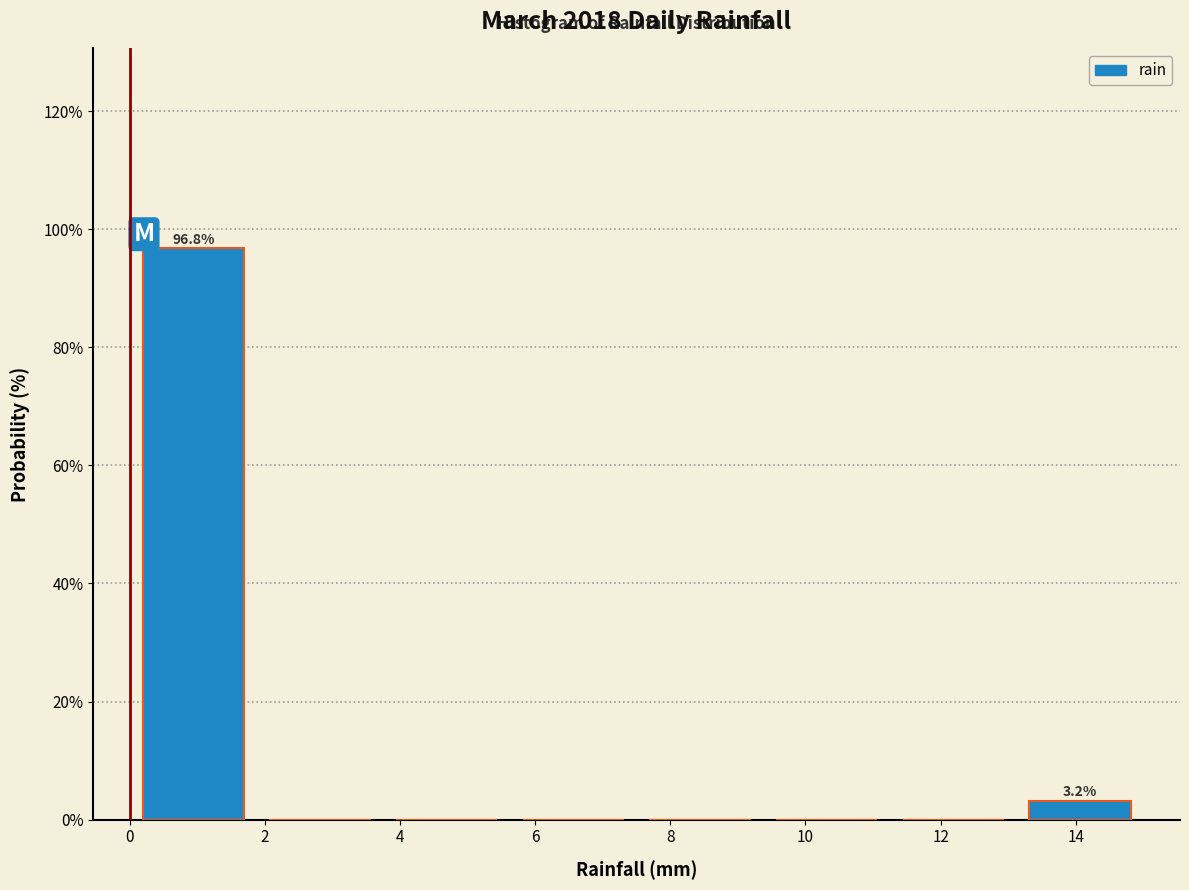

Over which range of the x-axis is the bar tallest?

0.0 to 1.8